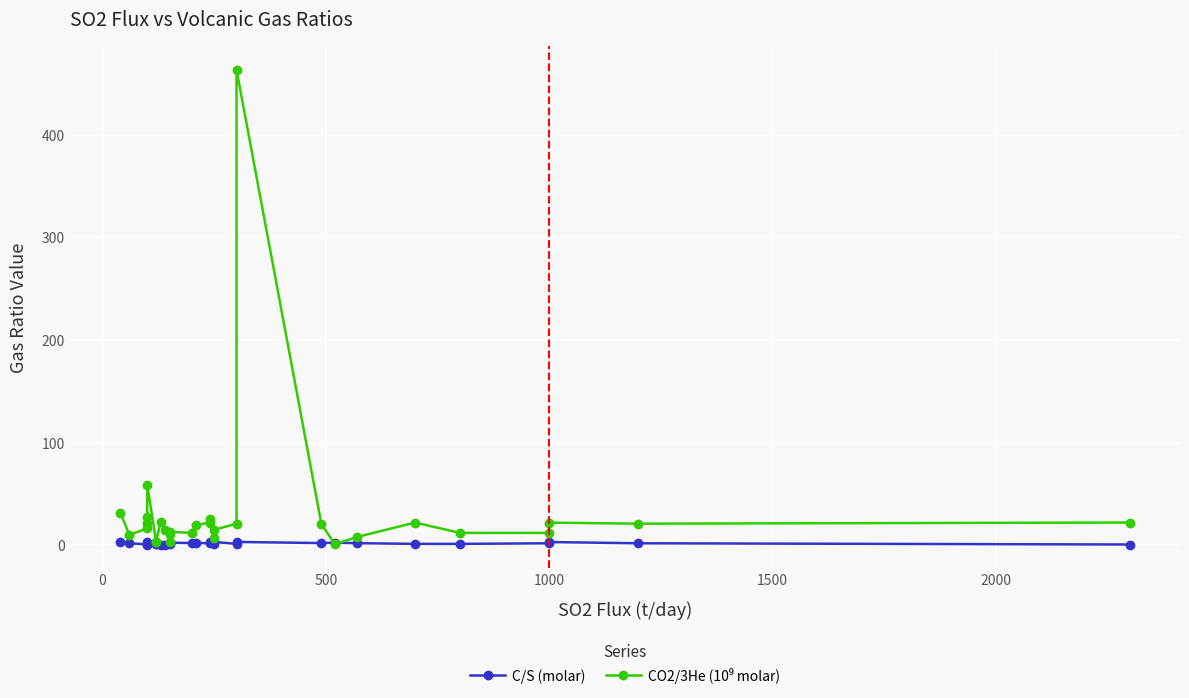

Is the value of CO2/3He (10⁹ molar) at 2000 greater than the value of C/S (molar) at 21?

Yes